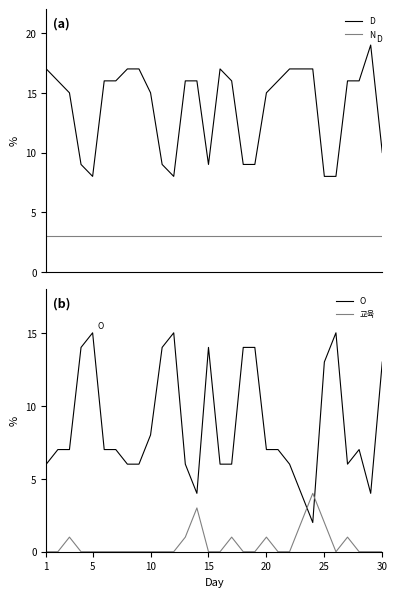

True or false: O has a value of 14 at 15.

True